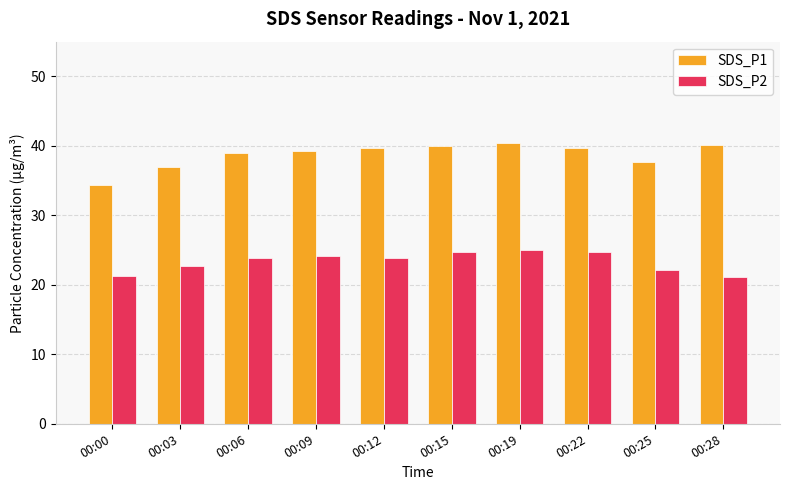

What are all the series names shown in the legend?

SDS_P1, SDS_P2